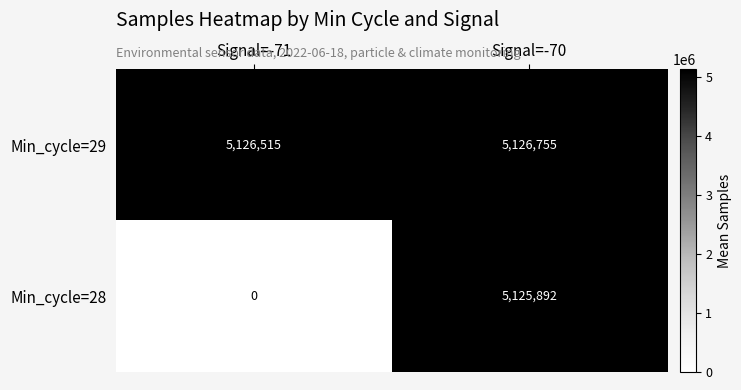

Which series has the widest spread of values?

Min_cycle=28